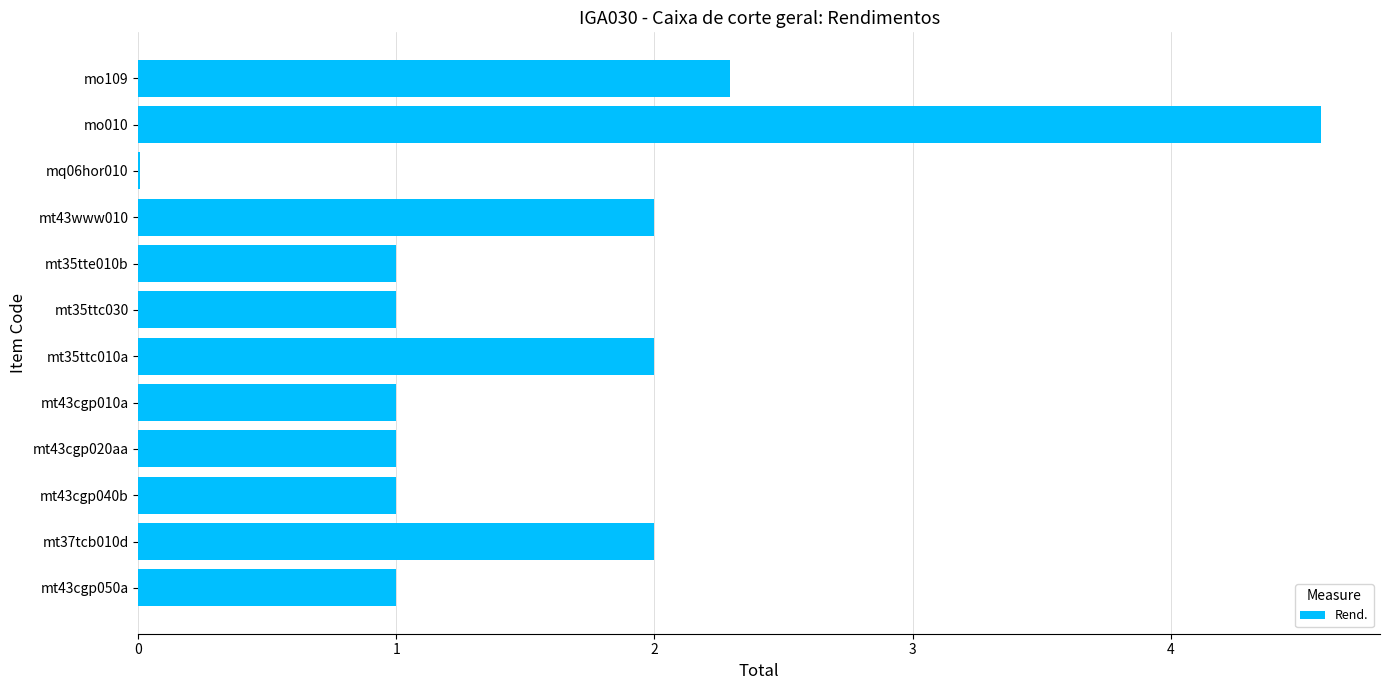

Which label corresponds to the largest value in the chart?

mo010